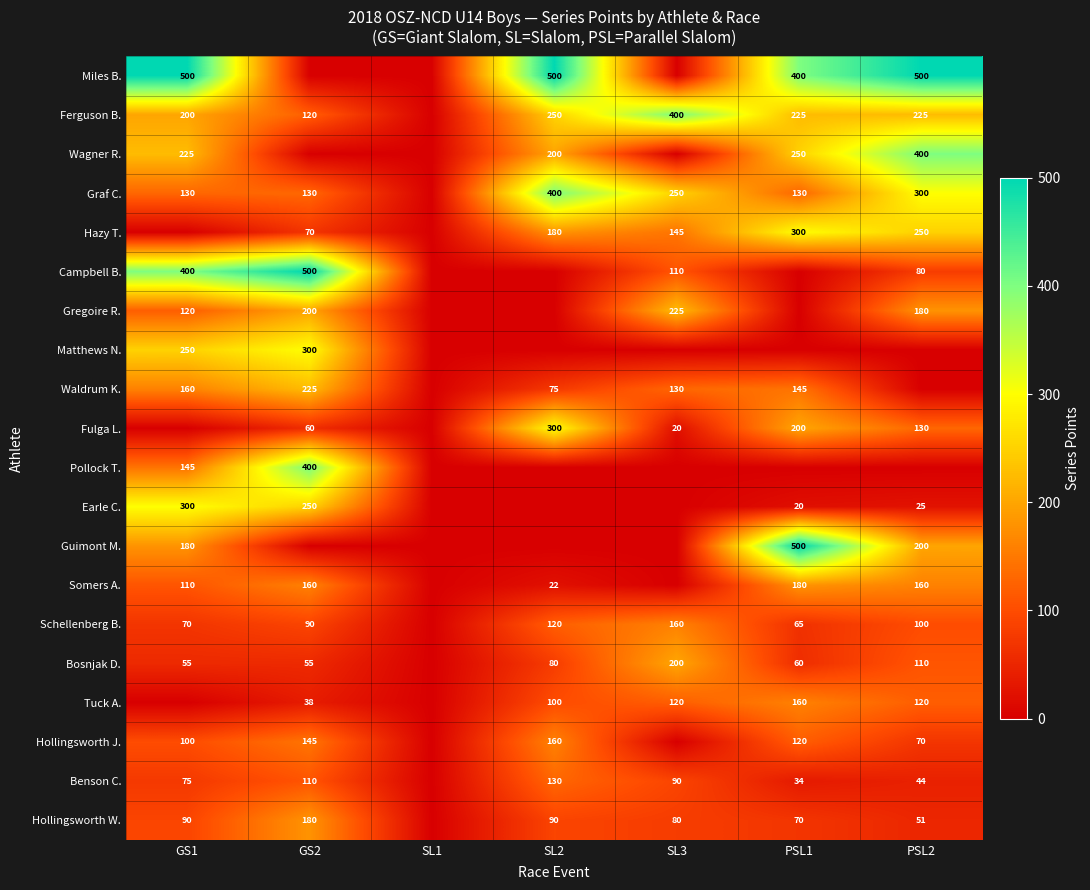

The Gregoire R. series shows 120 at GS1. True or false?

True